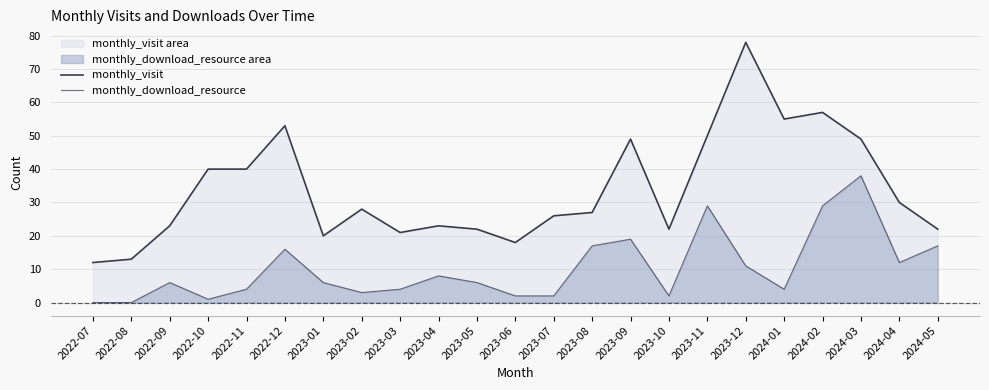

Reading left to right, list all the values displayed in this chart.

monthly_visit: 12	13	23	40	40	53	20	28	21	23	22	18	26	27	49	22	50	78	55	57	49	30	22
monthly_download_resource: 0	0	6	1	4	16	6	3	4	8	6	2	2	17	19	2	29	11	4	29	38	12	17